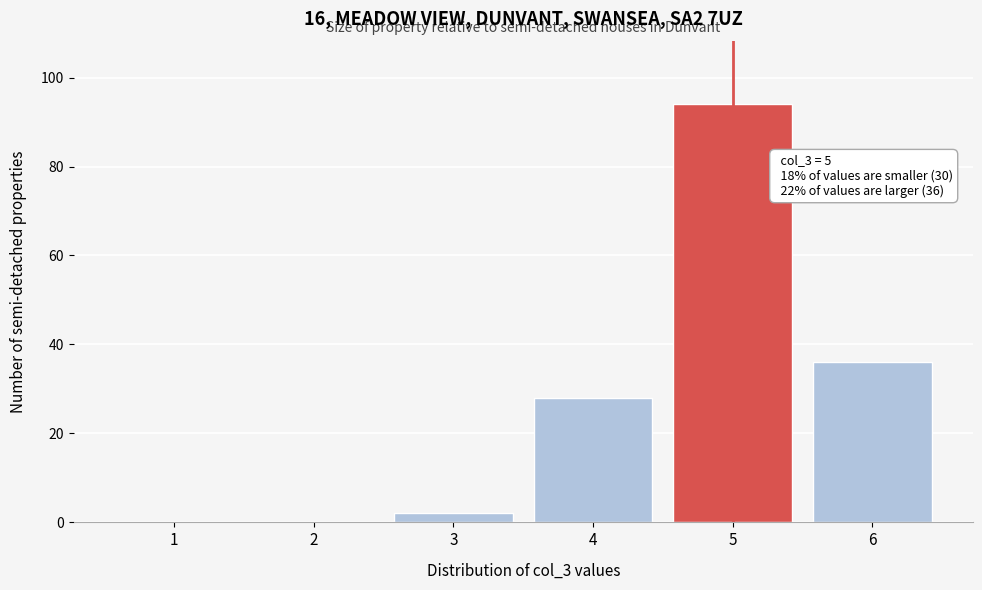

Reading left to right, extract all data points from this chart.

1=0	2=0	3=2	4=28	5=94	6=36